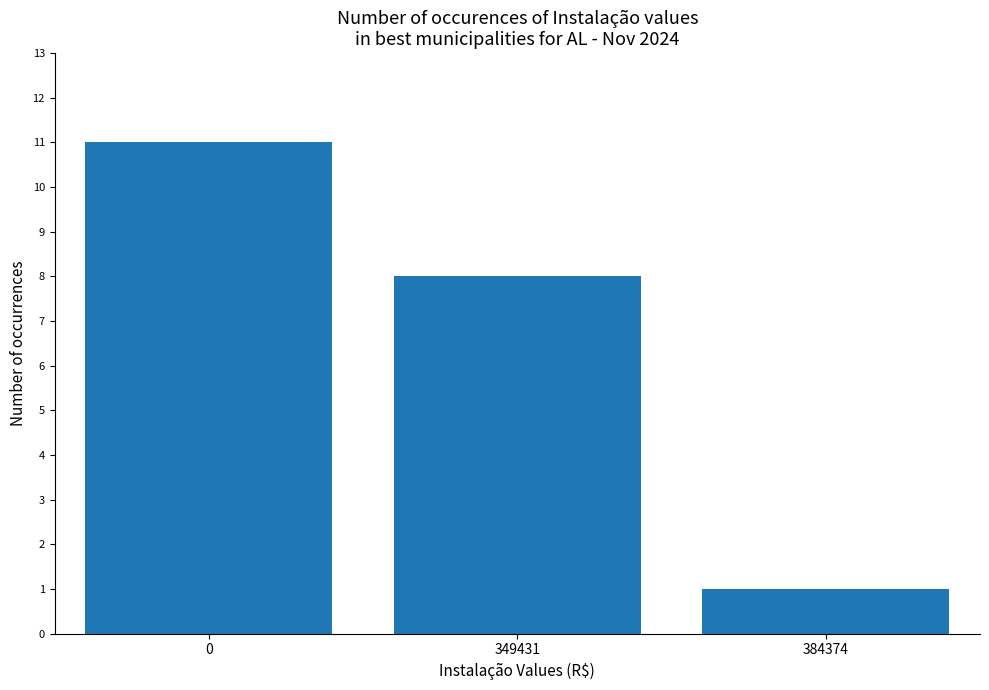

What is the approximate value at 384374?

1